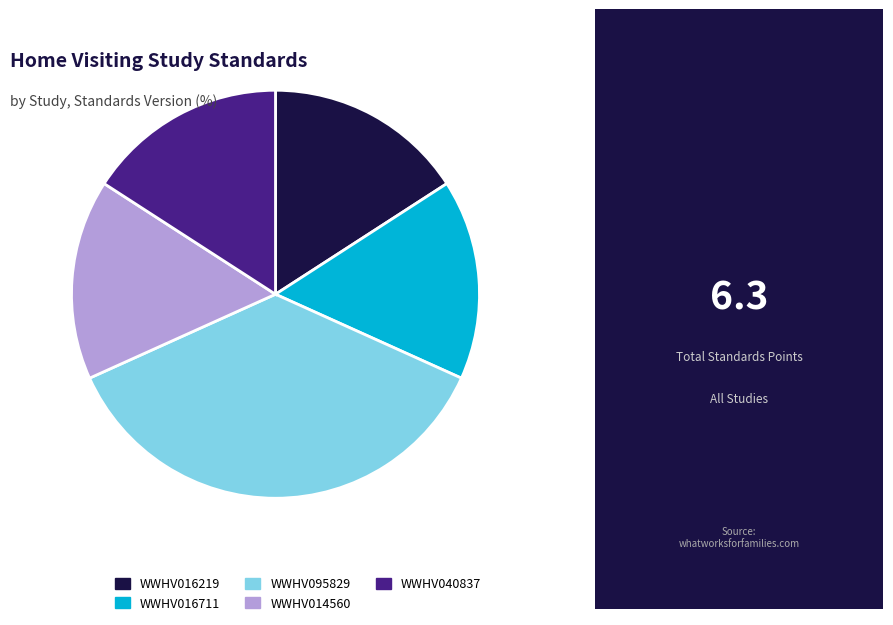

The WWHV014560 slice represents 16% of the pie. True or false?

True